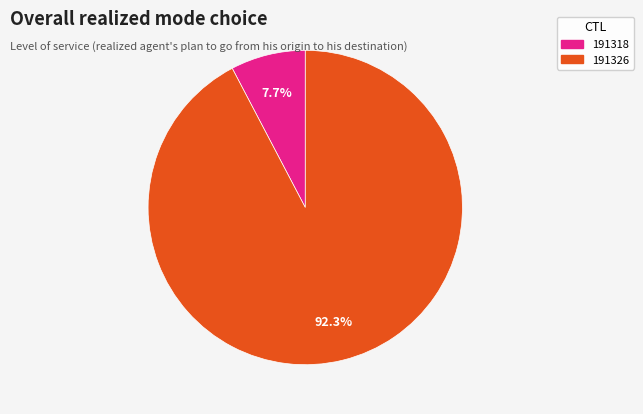

To the nearest percent, what is the difference between the largest and smallest slice percentages?

85%